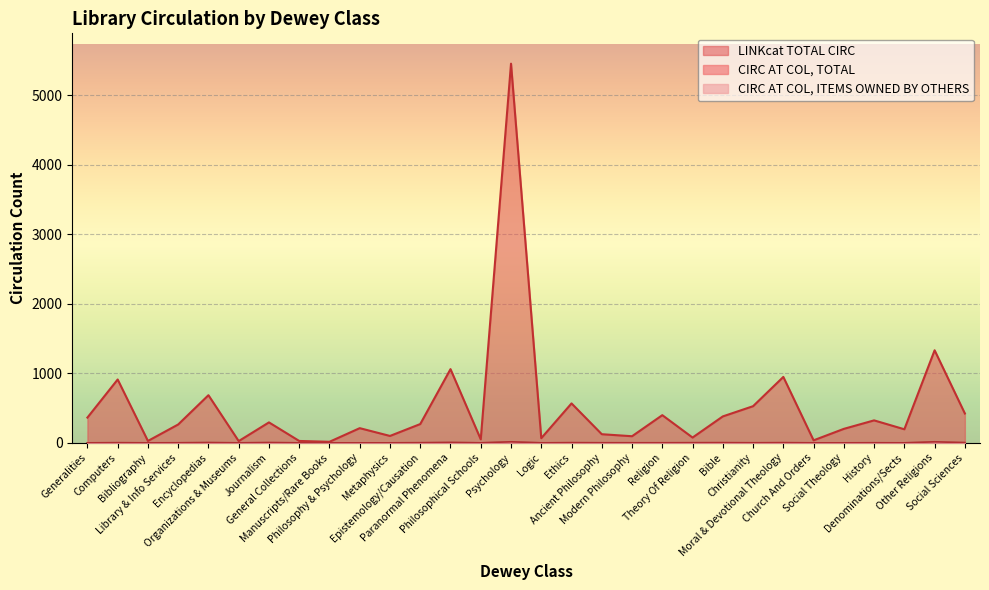

Reading left to right, what are all the values shown in this chart?

LINKcat TOTAL CIRC: 363	911	27	264	685	25	294	27	15	211	99	270	1060	50	5453	67	567	124	95	398	76	380	527	948	36	201	323	195	1331	422
CIRC AT COL, TOTAL: 0	2	0	0	4	0	0	0	0	0	0	1	2	0	3	0	0	1	0	0	1	0	0	0	0	0	1	0	2	1
CIRC AT COL, ITEMS OWNED BY OTHERS: 0	0	0	1	0	0	5	0	0	0	0	1	5	0	15	0	3	0	1	1	1	3	1	3	0	0	0	0	15	3